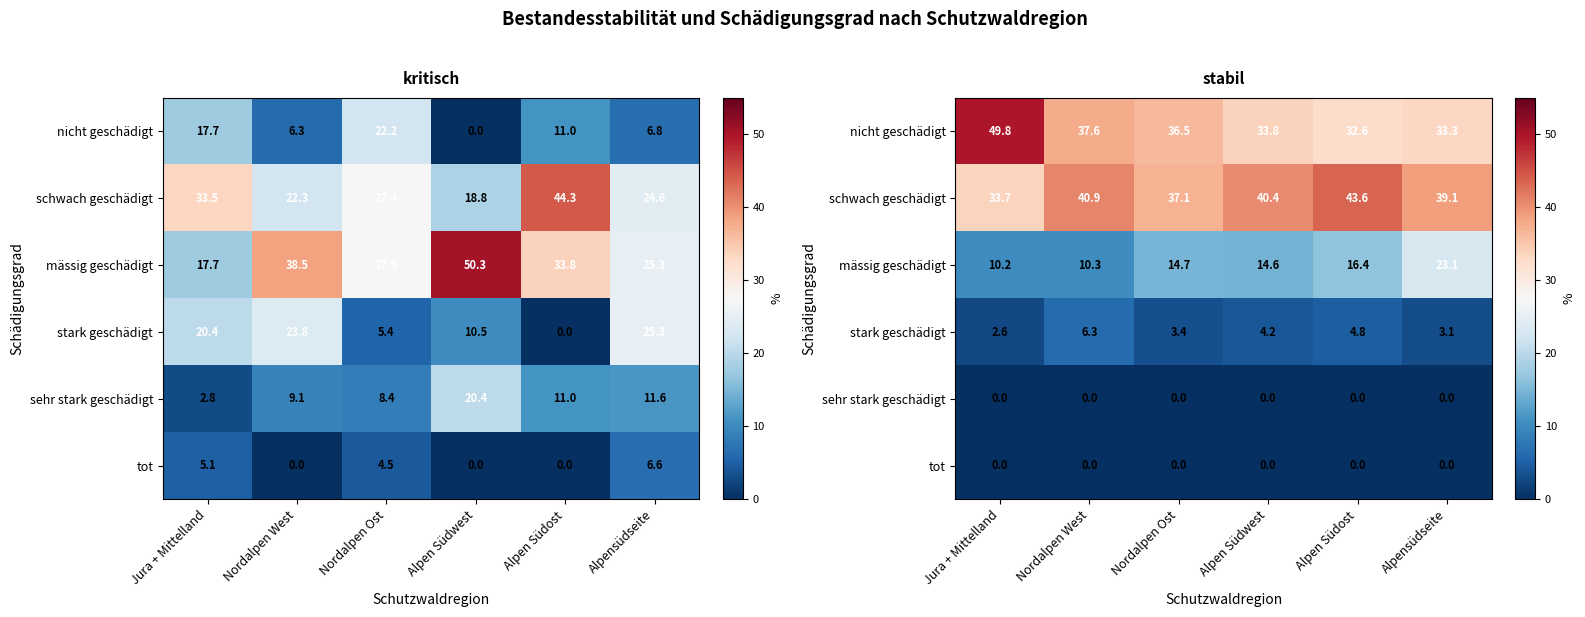

At which category is the sum across all series the highest?

Alpensüdseite